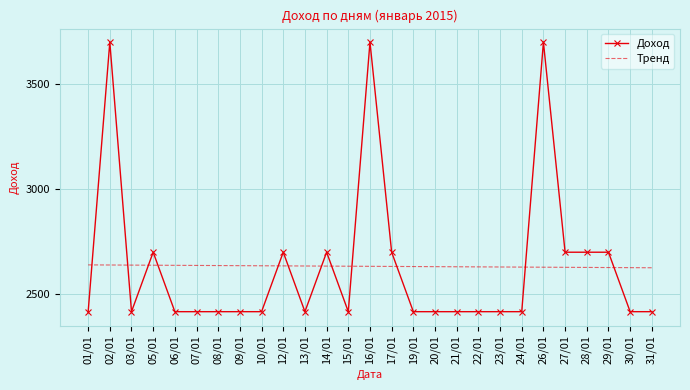

What is the greatest value displayed?

3700.0